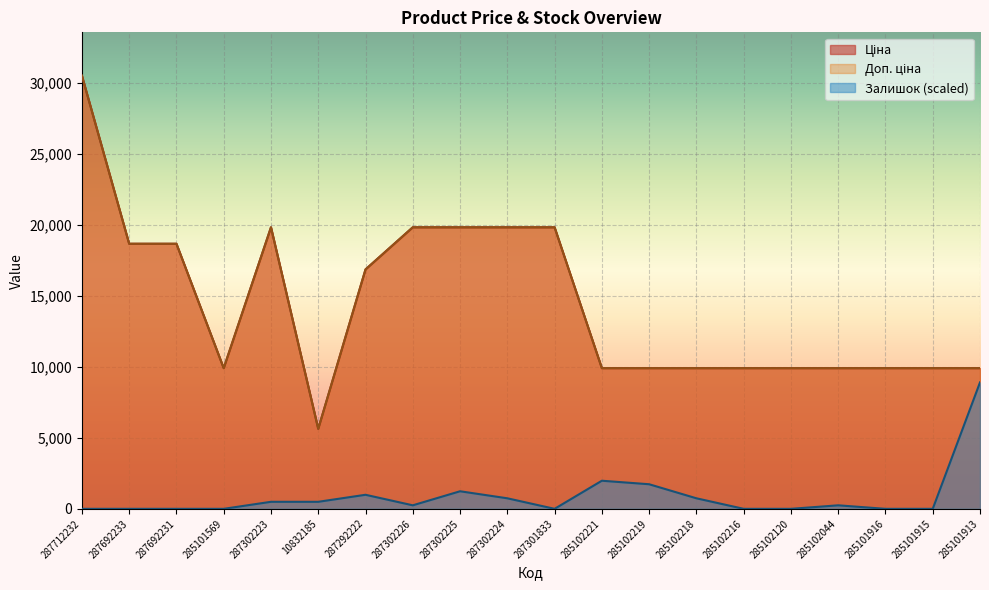

What is the value of the Ціна point at the 20th from the left?

9908.5